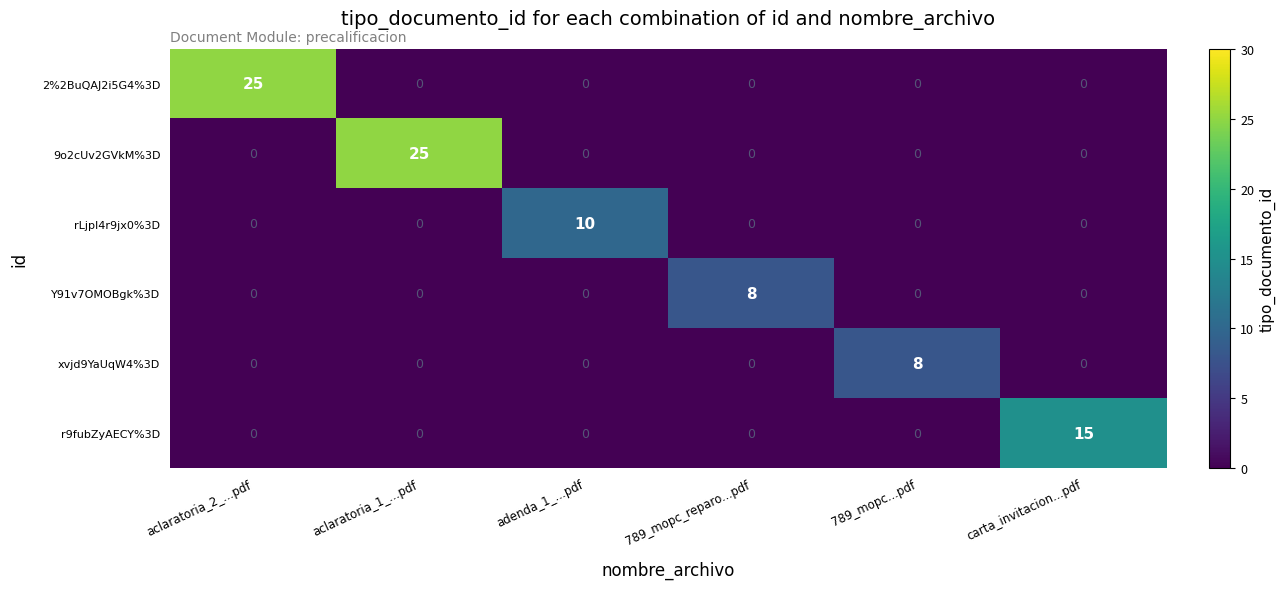

At how many categories does at least one series exceed 13?

3